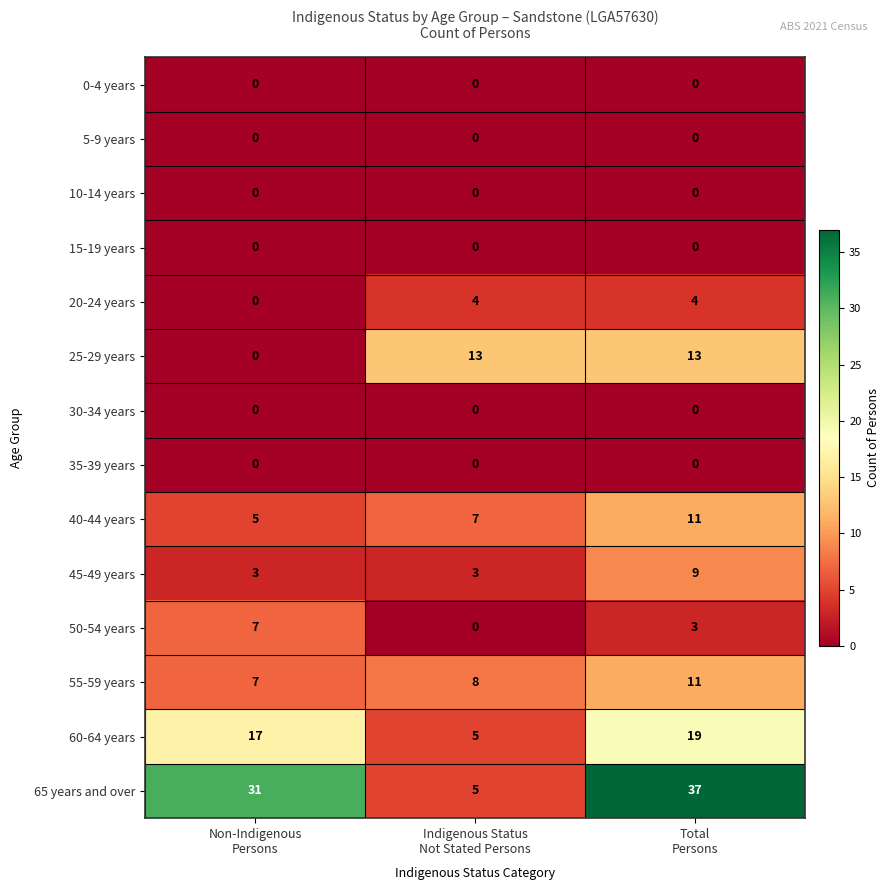

Which series has the widest spread of values?

65 years and over